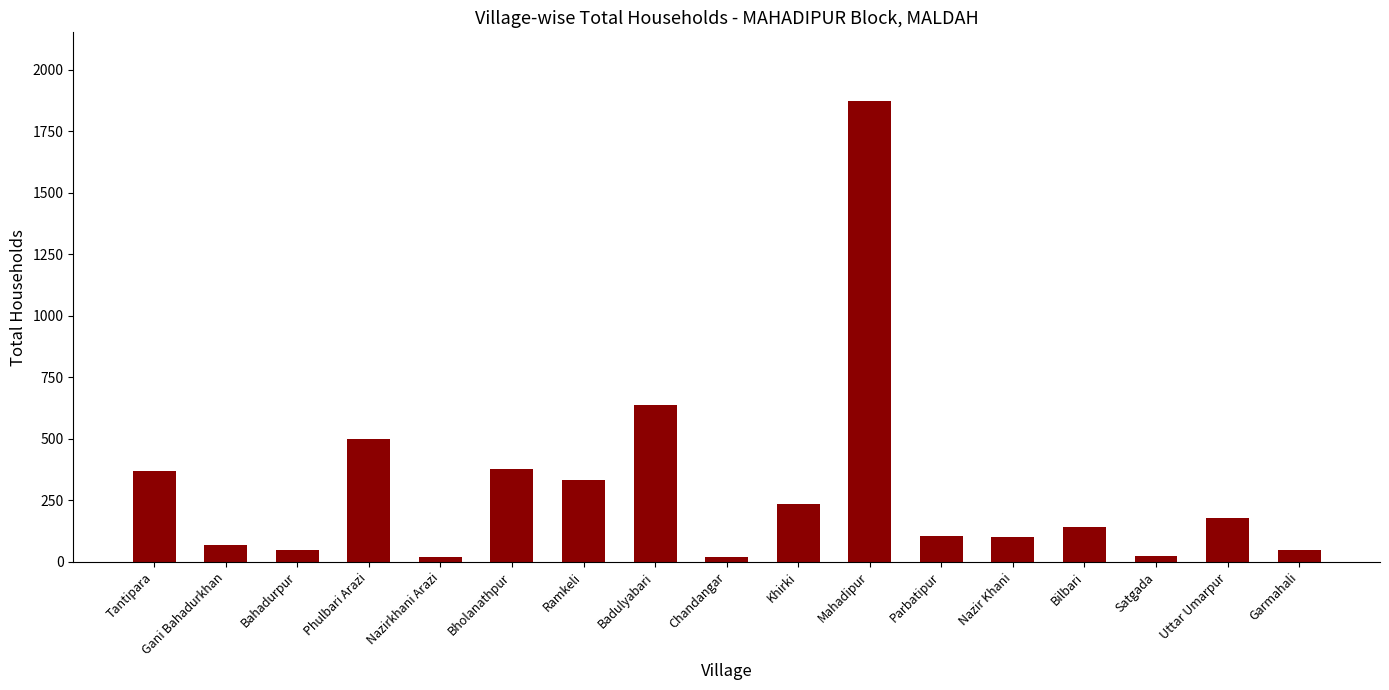

What is the maximum value shown in the chart?

1871